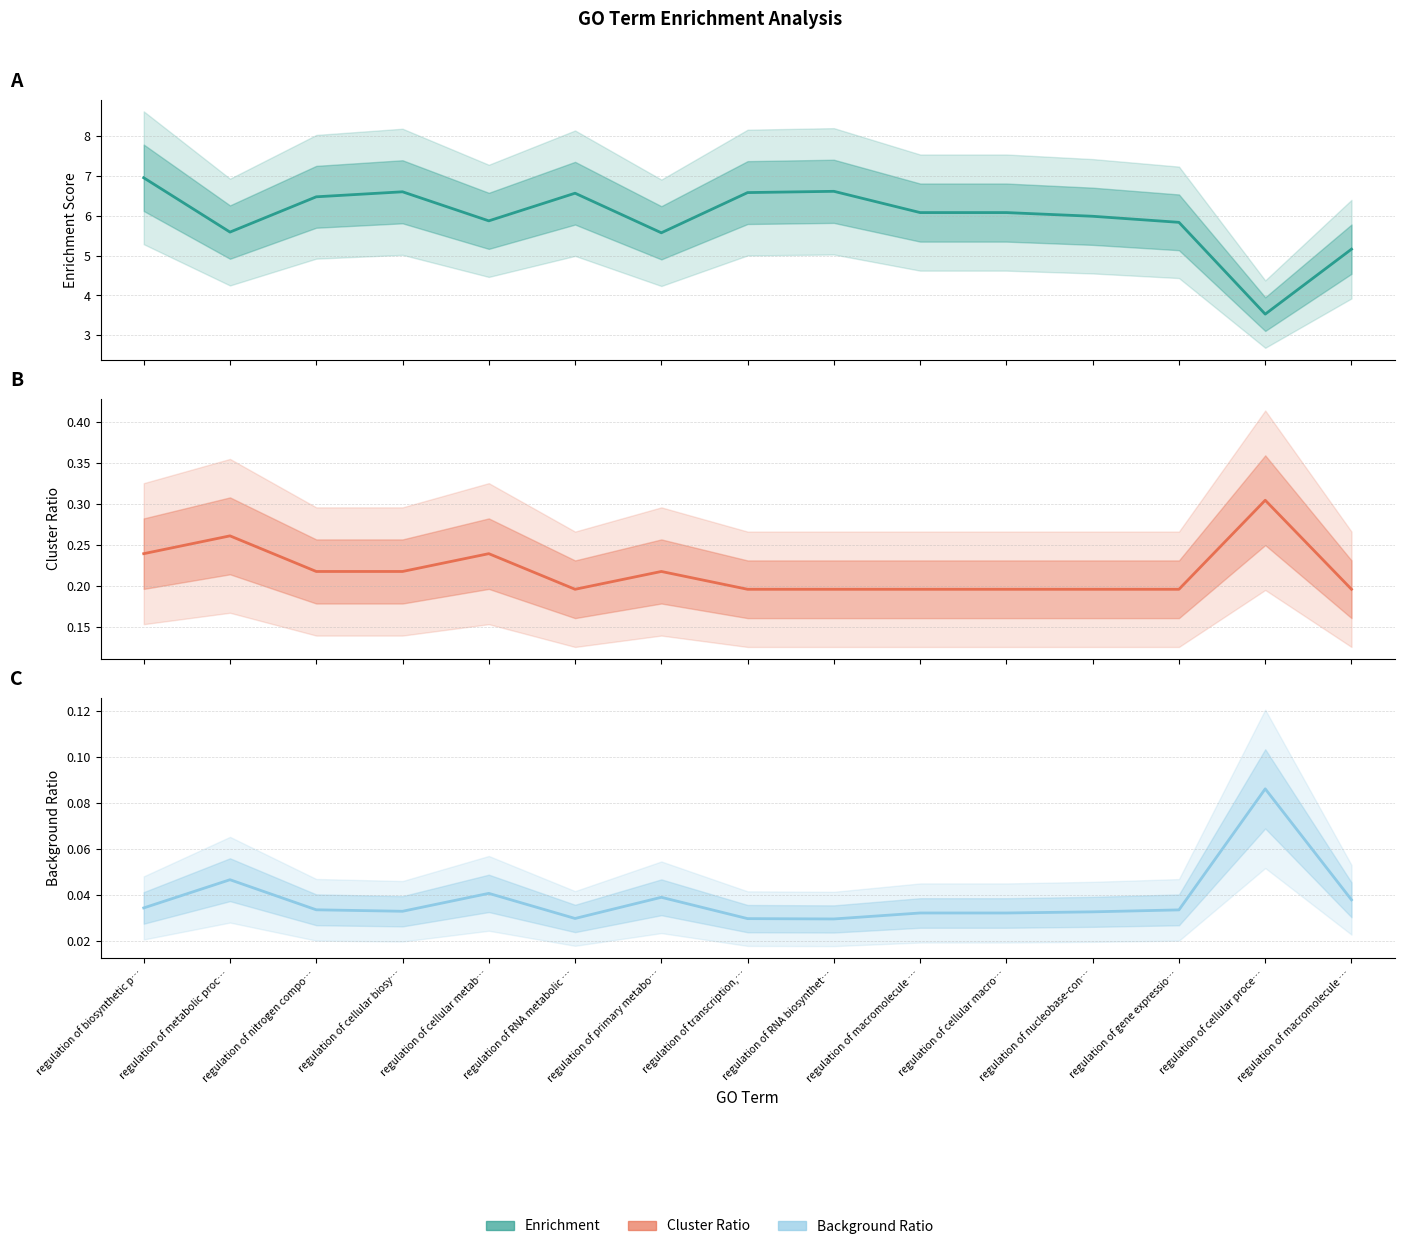

The Background Ratio series shows 0.0 at regulation of macromolecule …. True or false?

False